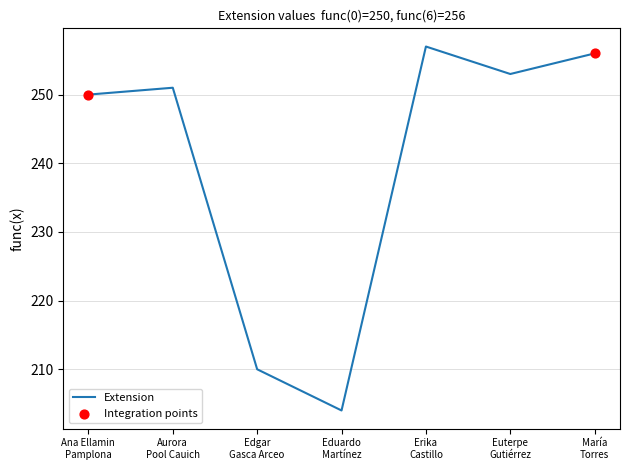

Which has a higher value, Euterpe
Gutiérrez or Edgar
Gasca Arceo?

Euterpe
Gutiérrez